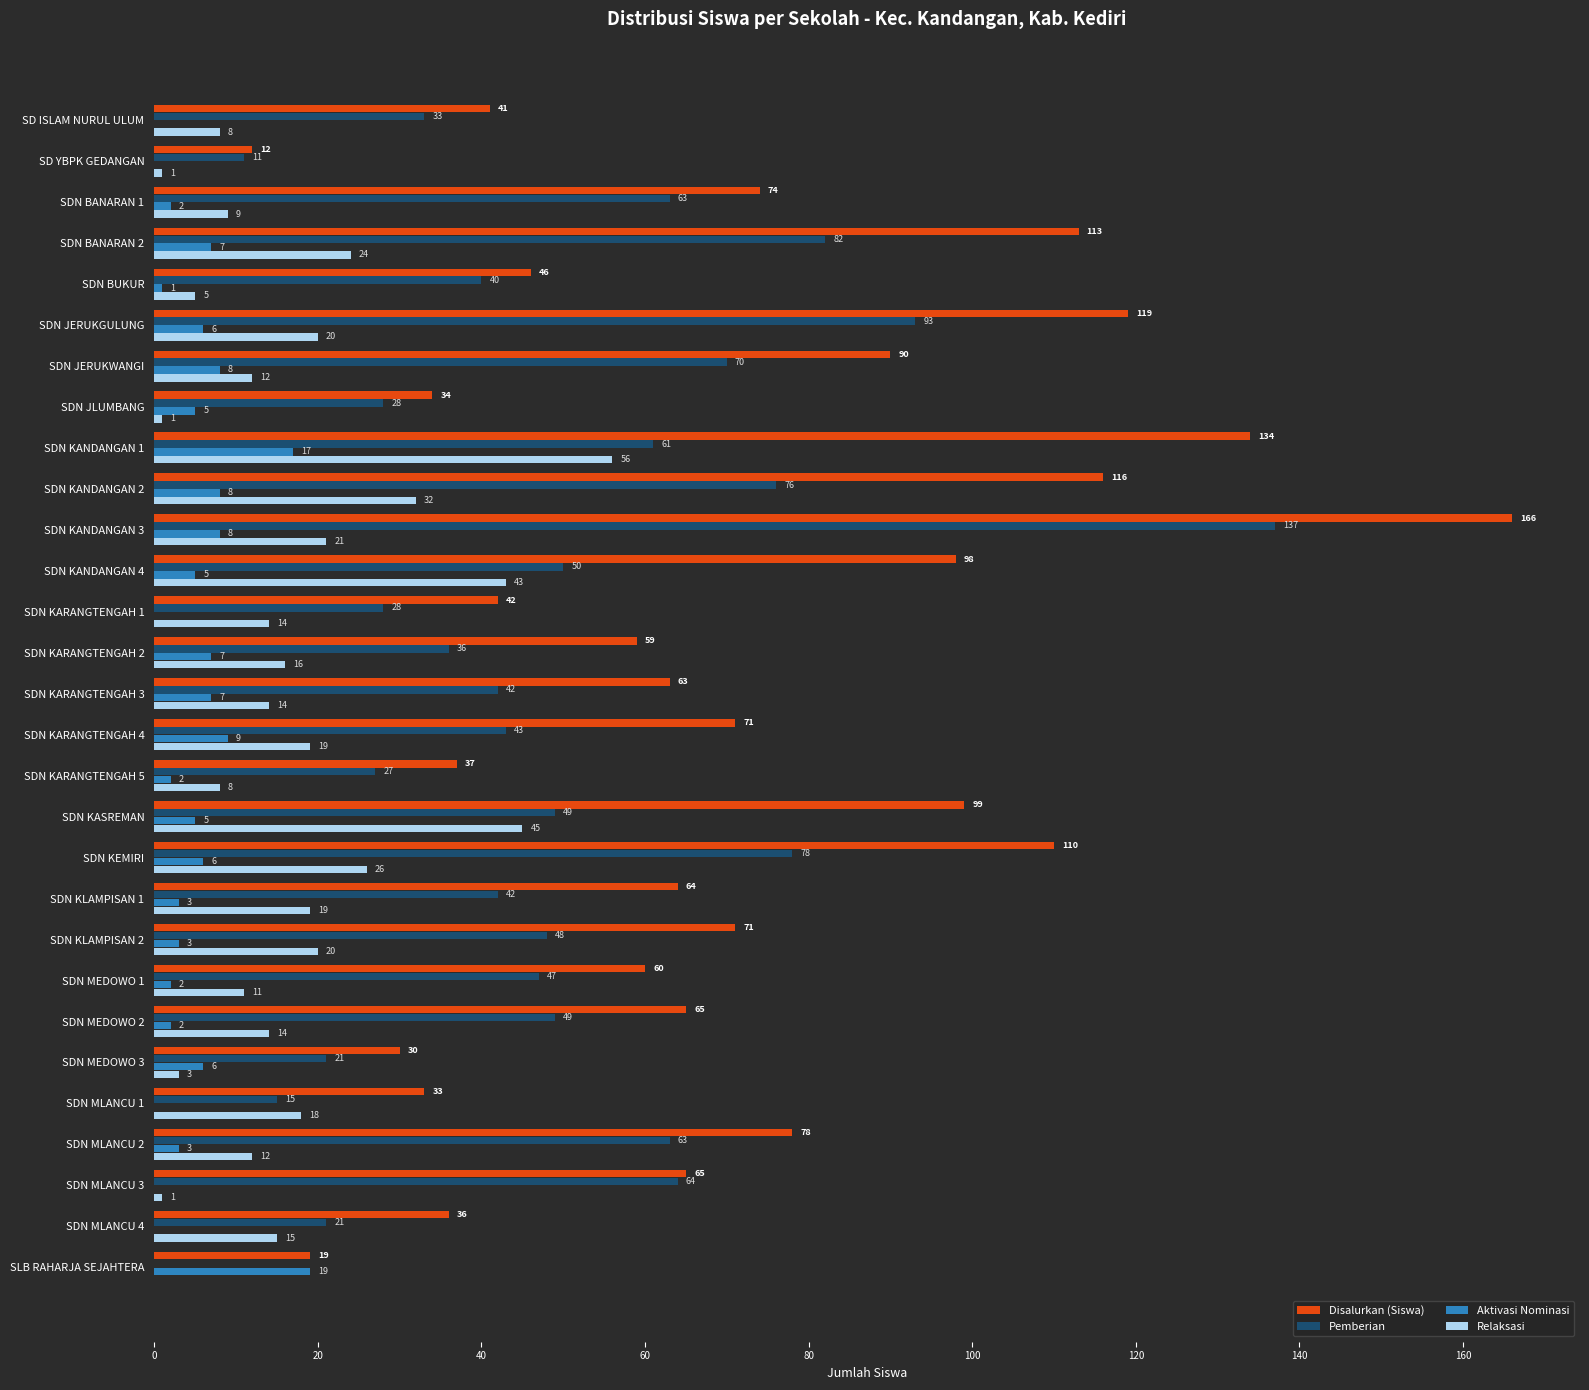

What is the highest value of the Aktivasi Nominasi series?

19